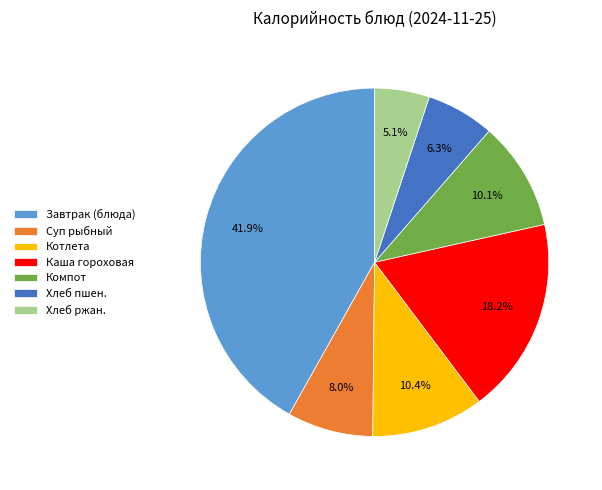

How many slices are in this pie chart?

7